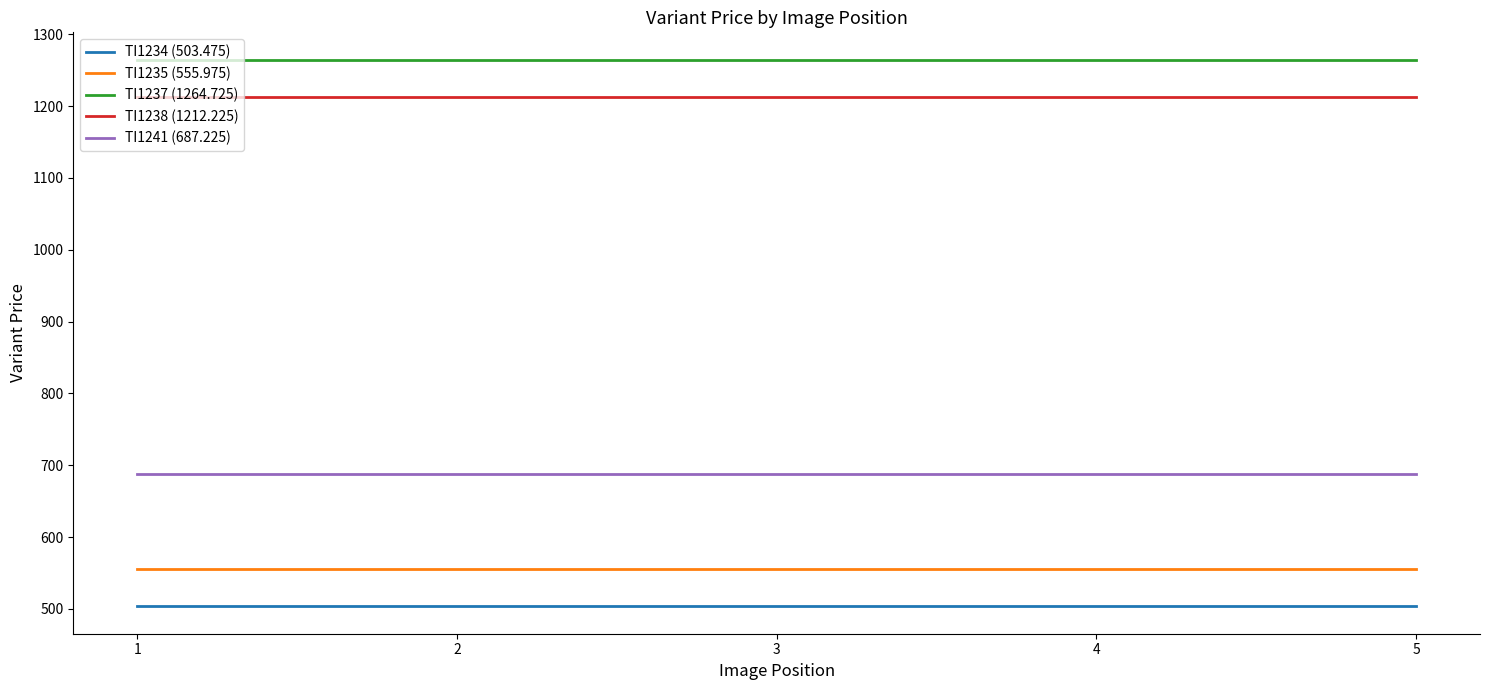

How many lines are shown in the chart?

5